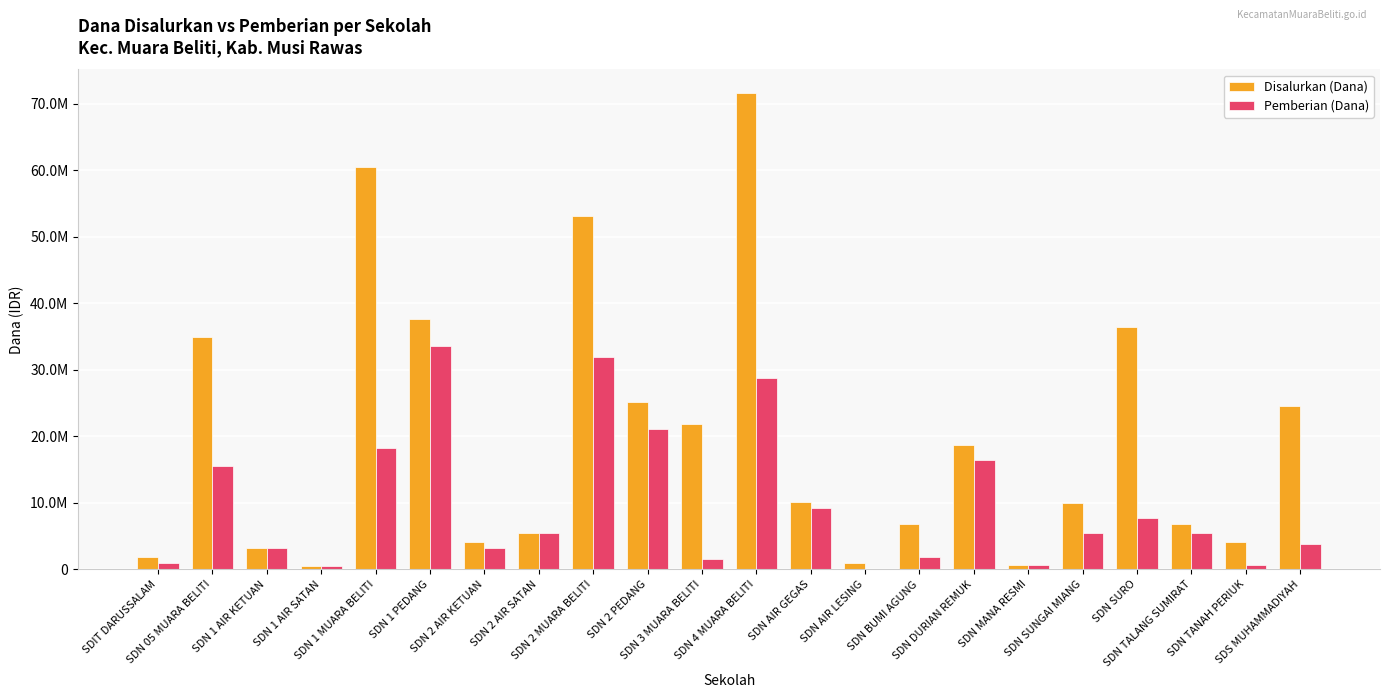

Does the chart contain stacked bars?

No